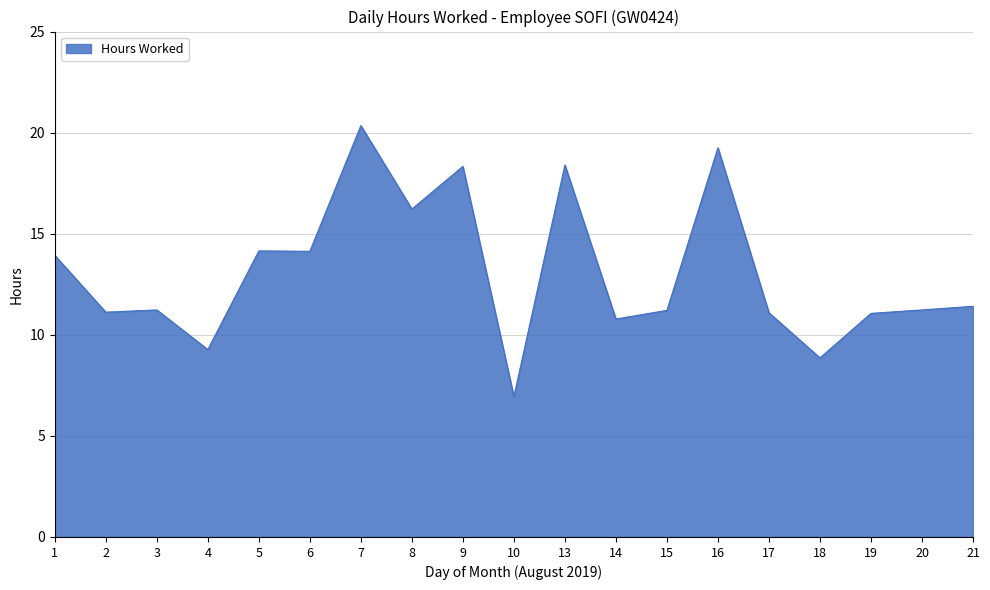

Does the chart display data point markers on the line(s)?

No